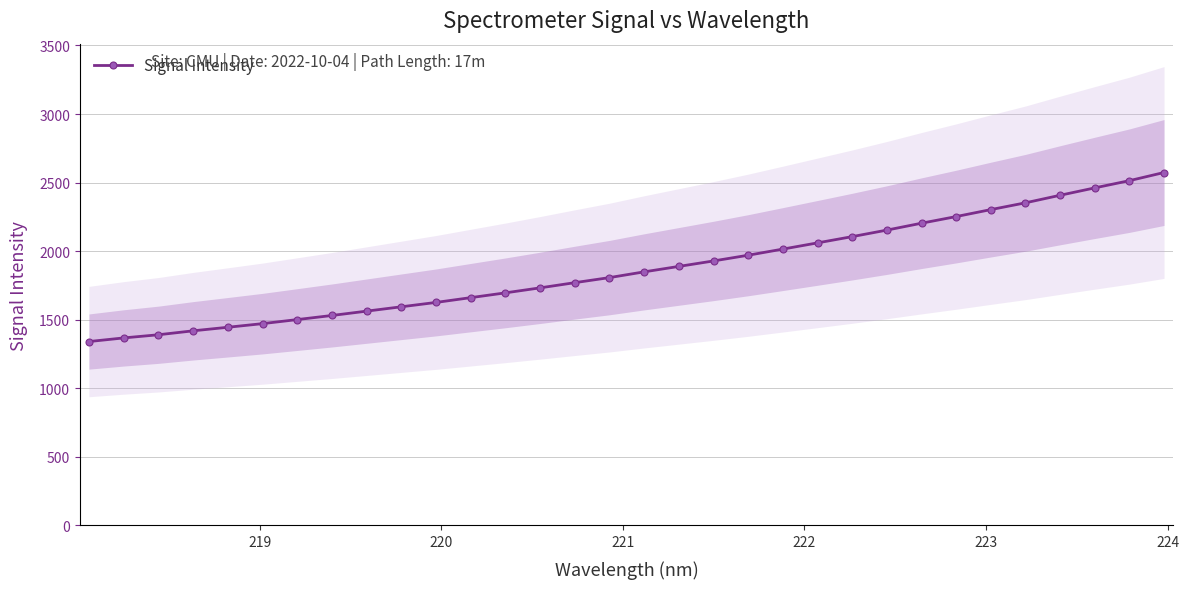

What is the value of the Signal Intensity point at the 29th from the left?

2407.7